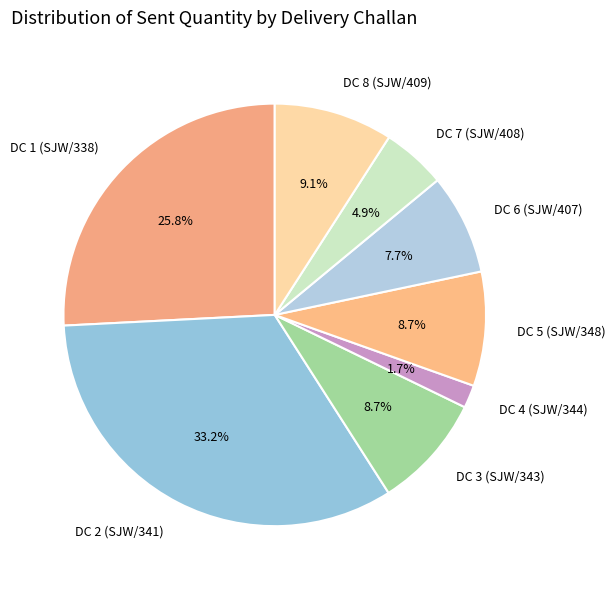

Approximately how many times larger is the value at DC 7 (SJW/408) compared to DC 3 (SJW/343)?

0.6